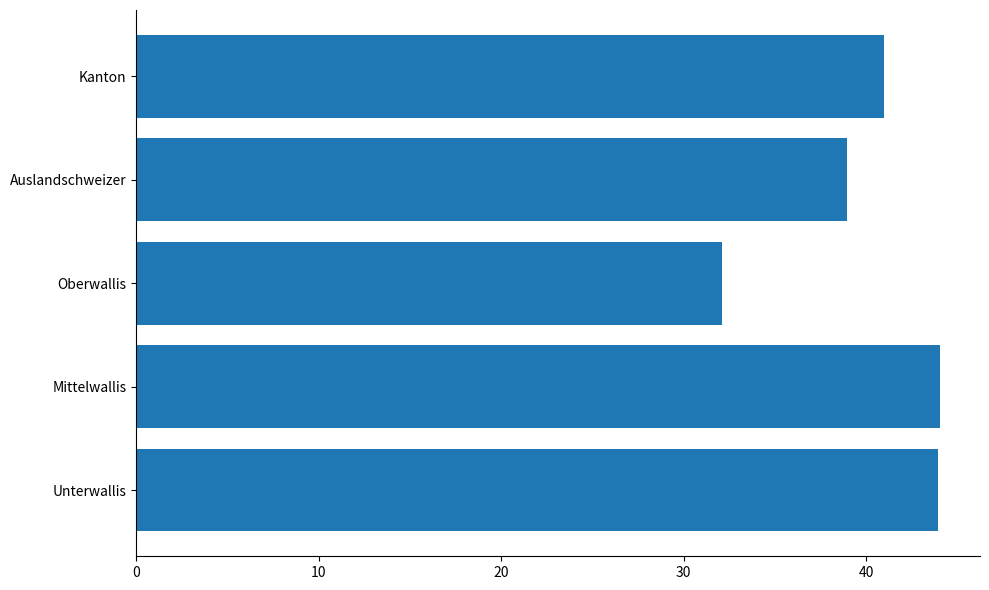

What is the ratio of the value at Oberwallis to the value at Auslandschweizer?

0.8